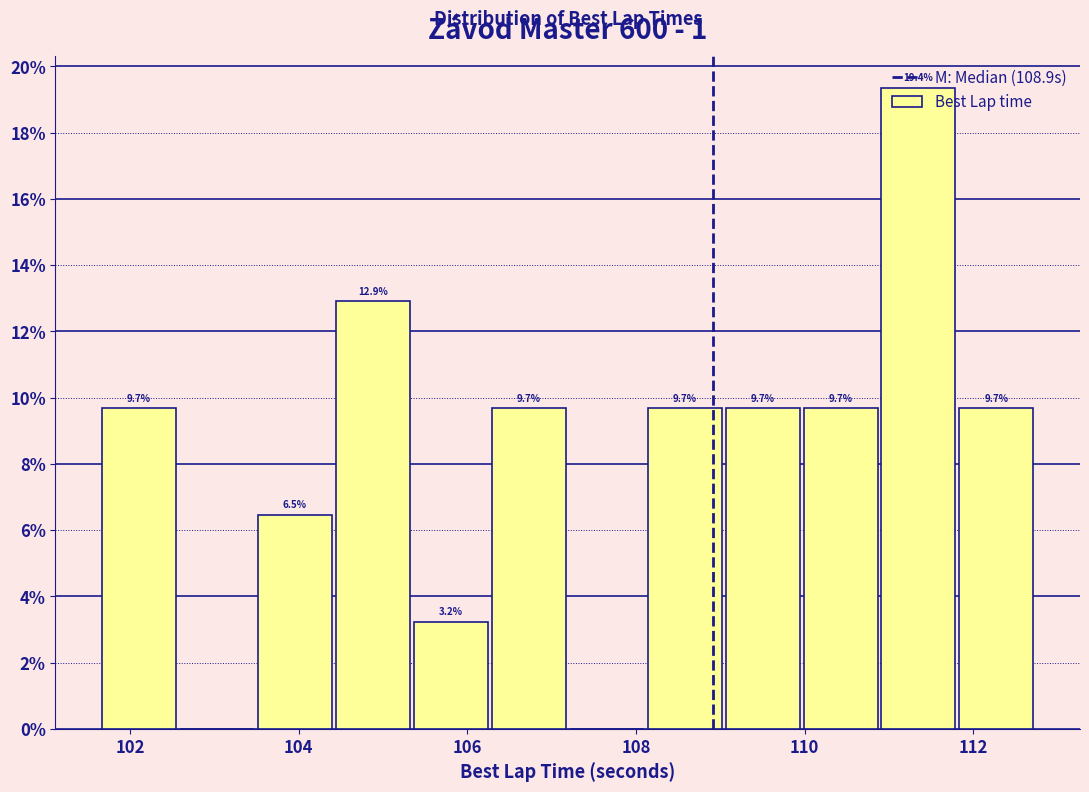

Which range on the x-axis has the tallest bar?

111.0 to 111.8